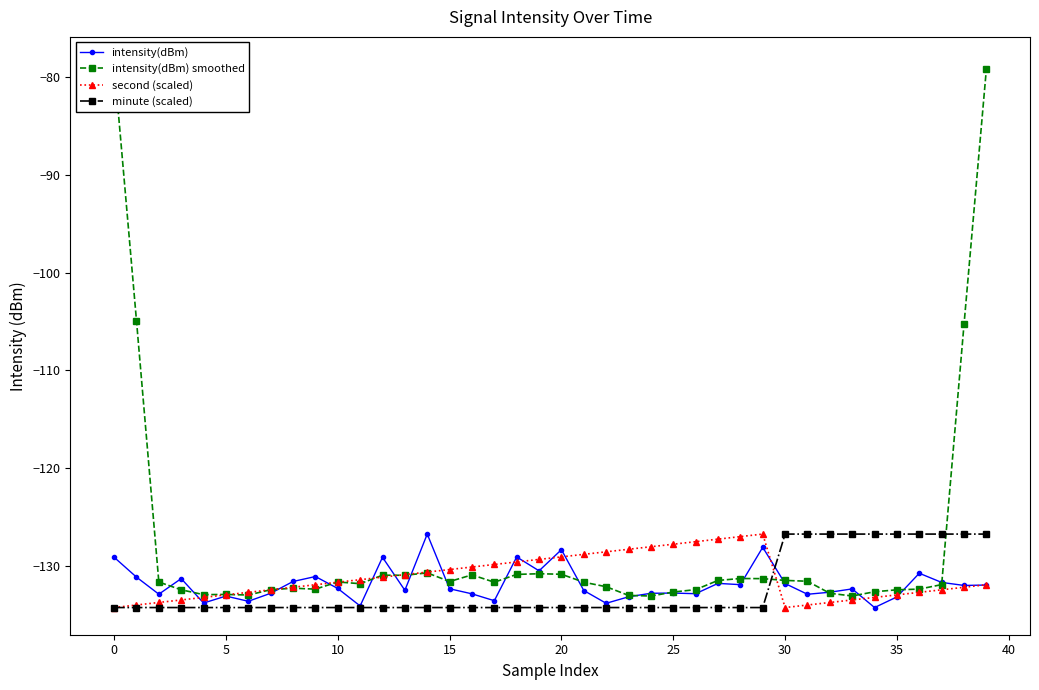

Which series has the largest total across all categories?

intensity(dBm) smoothed